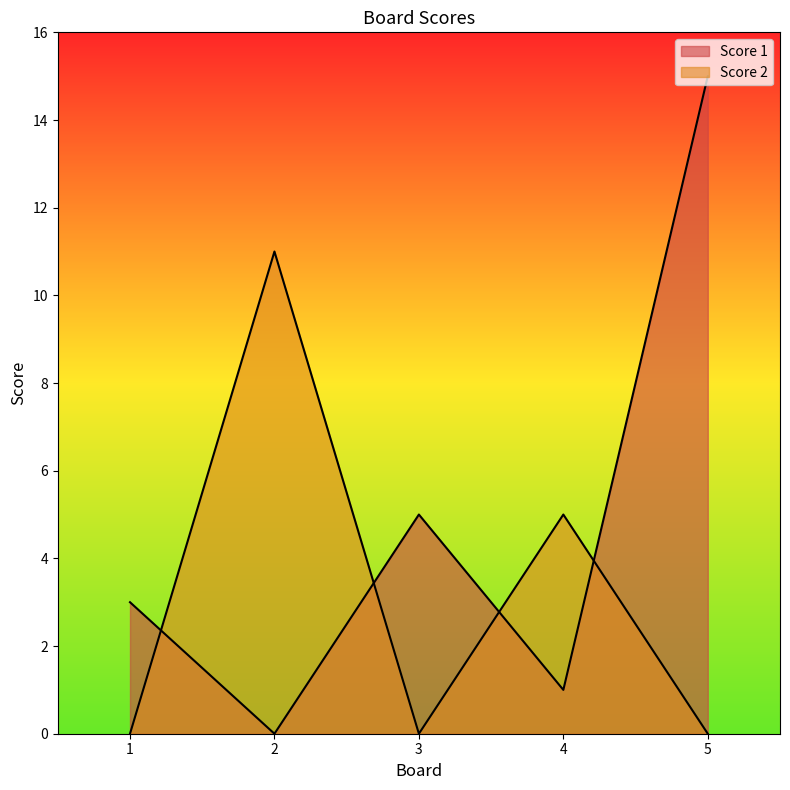

What is the value of the Score 1 point at the 5th from the left?

15